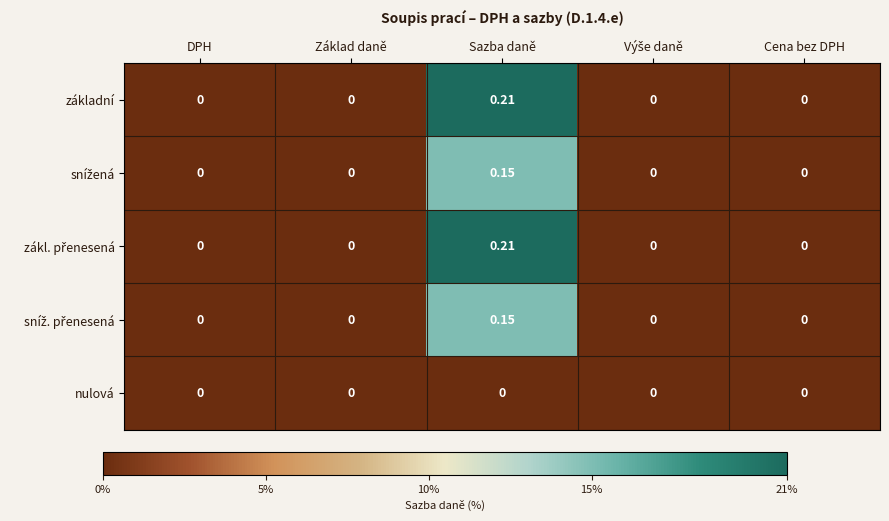

At which category is the sum across all series the highest?

Sazba daně